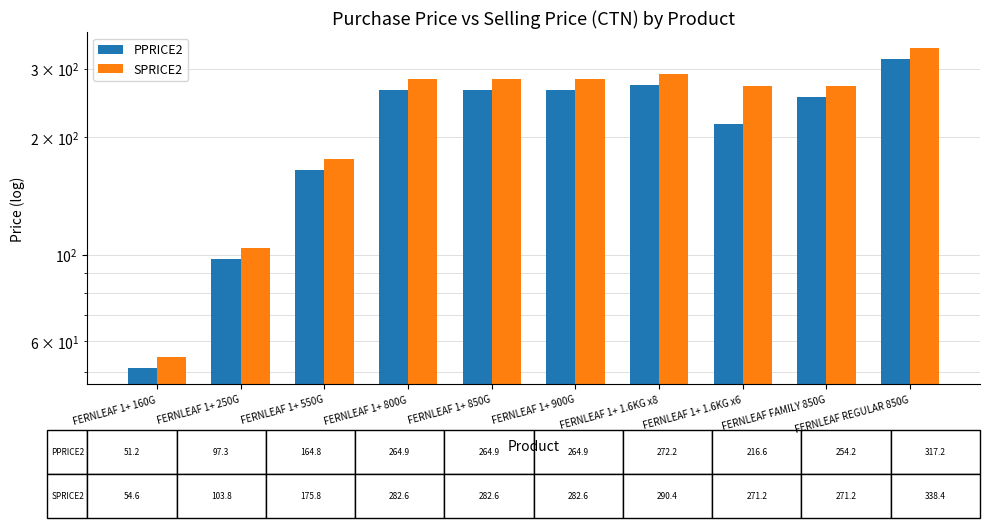

How many bars are there in each group?

2